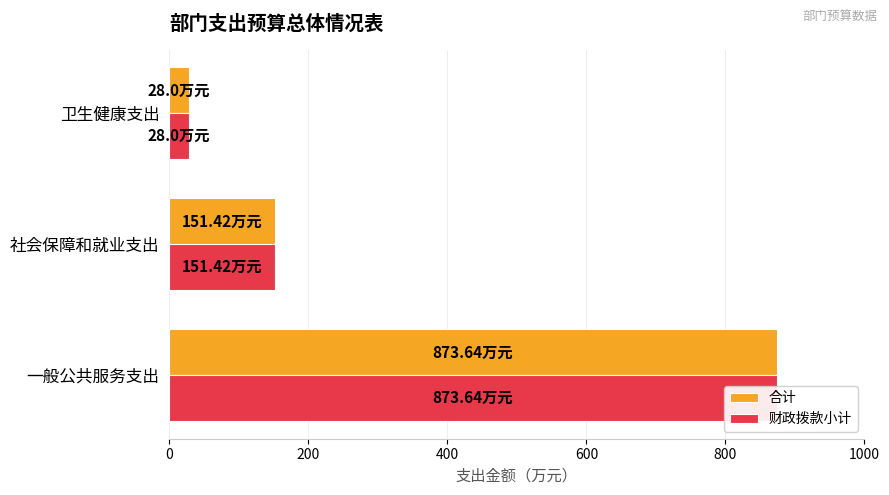

Count the number of data series in this chart.

2